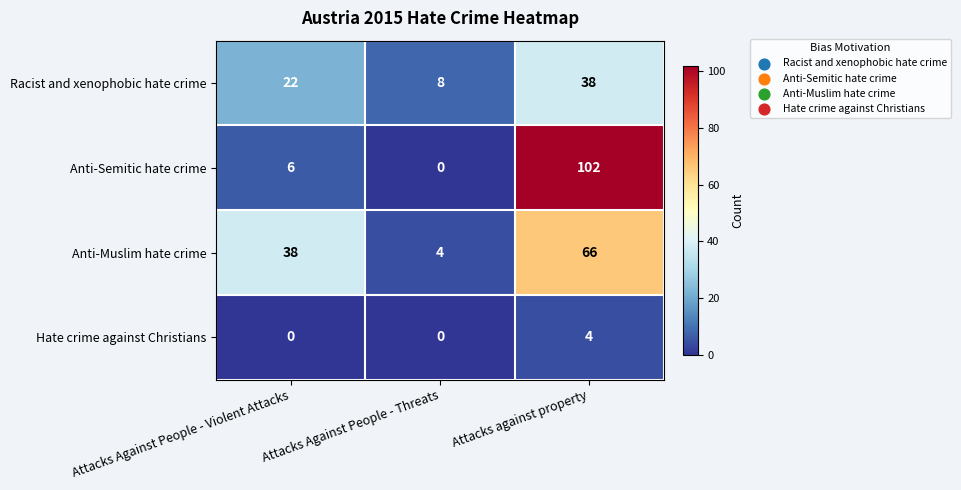

Between Attacks Against People - Violent Attacks and Attacks against property, which series saw the biggest shift?

Anti-Semitic hate crime